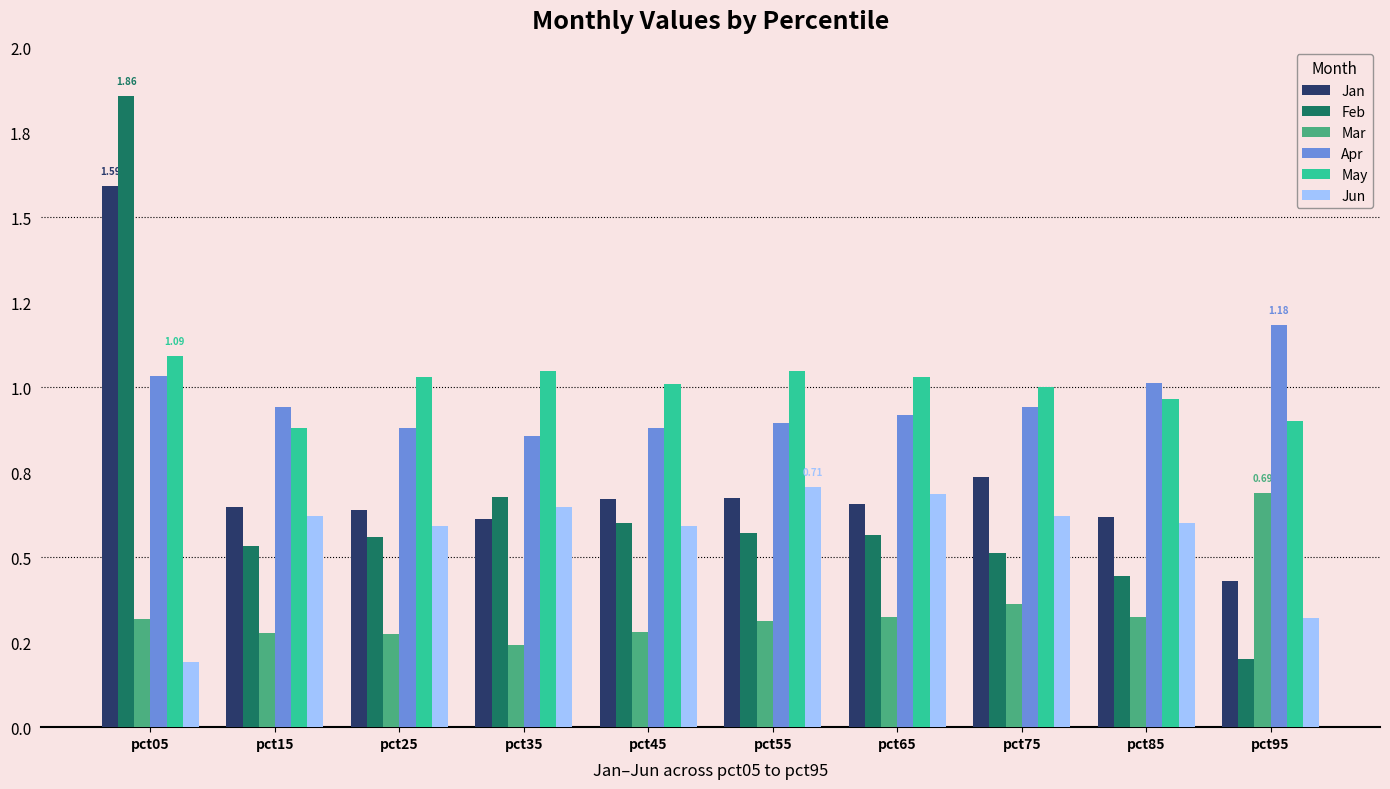

Are the bars grouped side by side (vs. stacked)?

Yes